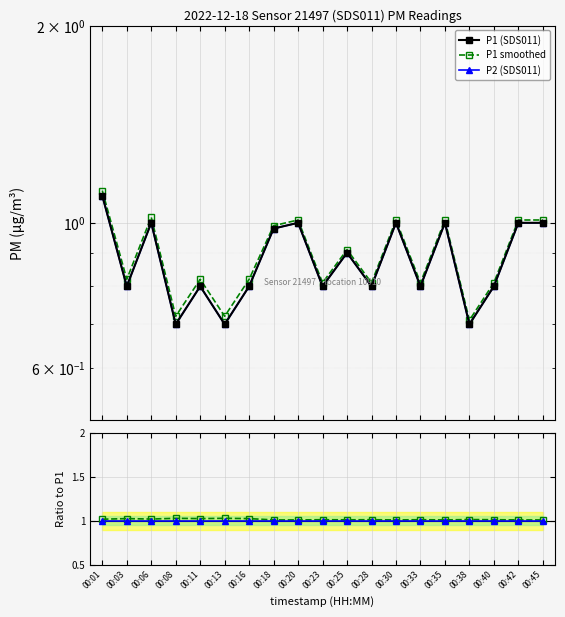

Reading left to right, list all the values displayed in this chart.

P1 (SDS011): 1.1	0.8	1.0	0.7	0.8	0.7	0.8	1.0	1.0	0.8	0.9	0.8	1.0	0.8	1.0	0.7	0.8	1.0	1.0
P1 smoothed: 1.1	0.8	1.0	0.7	0.8	0.7	0.8	1.0	1.0	0.8	0.9	0.8	1.0	0.8	1.0	0.7	0.8	1.0	1.0
P2 (SDS011): 1.1	0.8	1.0	0.7	0.8	0.7	0.8	1.0	1.0	0.8	0.9	0.8	1.0	0.8	1.0	0.7	0.8	1.0	1.0
P1 smoothed ratio: 1.0	1.0	1.0	1.0	1.0	1.0	1.0	1.0	1.0	1.0	1.0	1.0	1.0	1.0	1.0	1.0	1.0	1.0	1.0
P2 ratio: 1.0	1.0	1.0	1.0	1.0	1.0	1.0	1.0	1.0	1.0	1.0	1.0	1.0	1.0	1.0	1.0	1.0	1.0	1.0